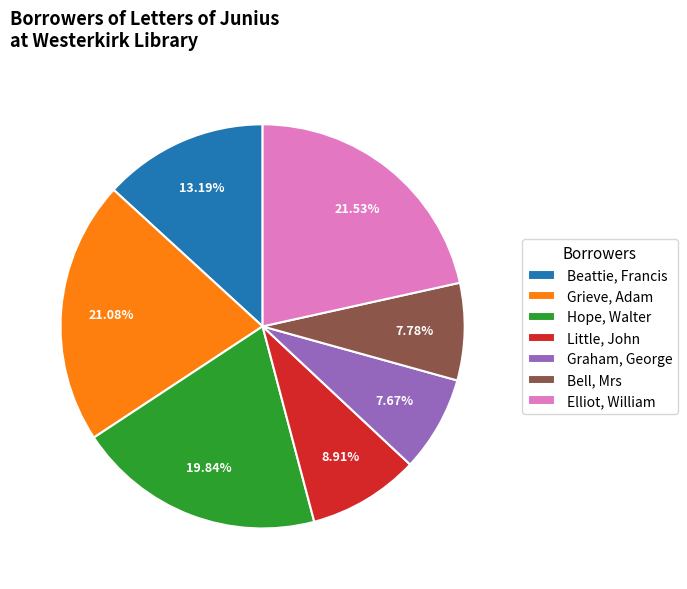

To the nearest percent, what percentage of the pie is Little, John?

9%